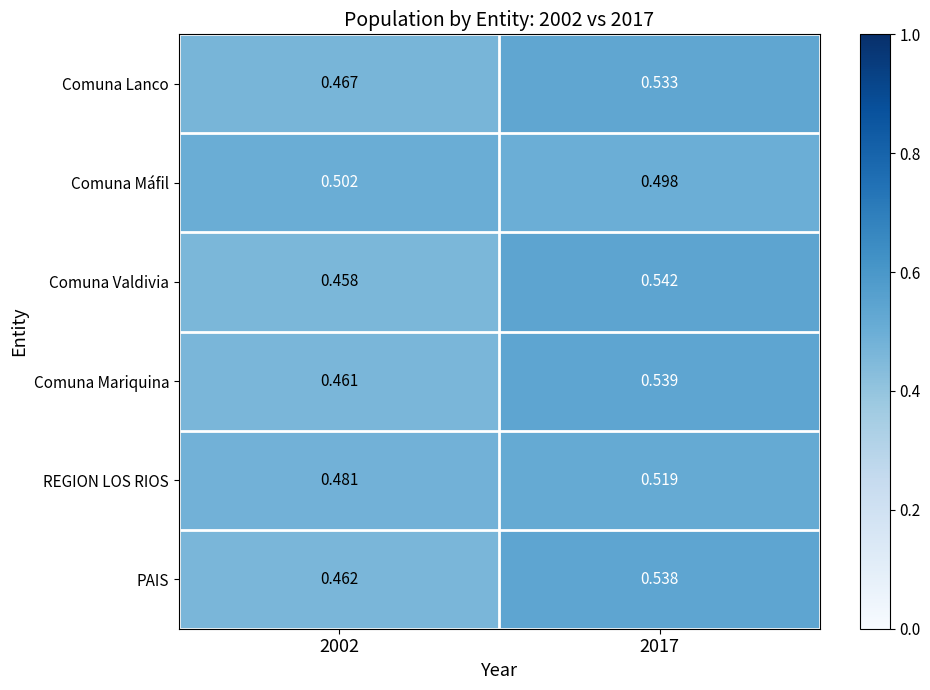

Rank the series at 2017 from lowest to highest value.

Comuna Máfil, REGION LOS RIOS, Comuna Lanco, PAIS, Comuna Mariquina, Comuna Valdivia